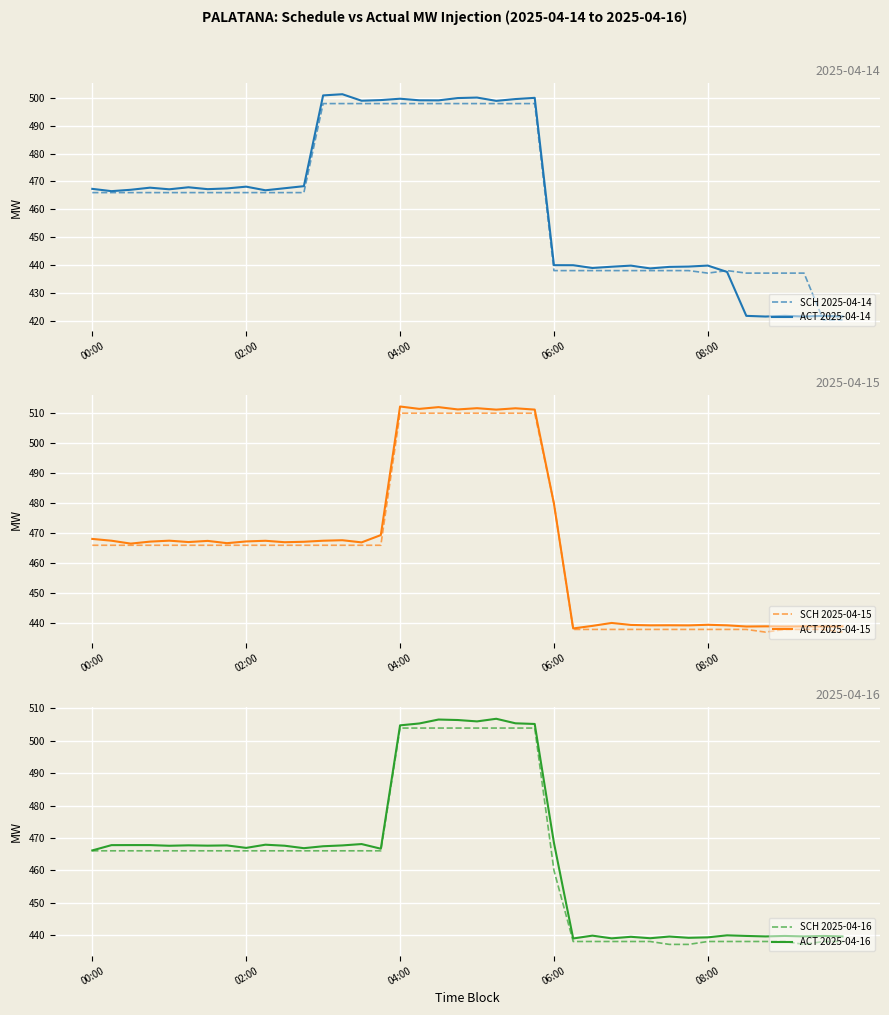

The ACT 2025-04-15 series shows 827.4 at 18. True or false?

False